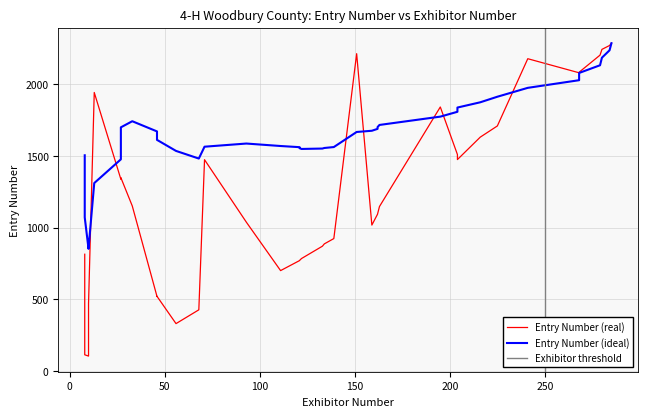

How many data points in Entry Number (smooth) are less than 1147?

20